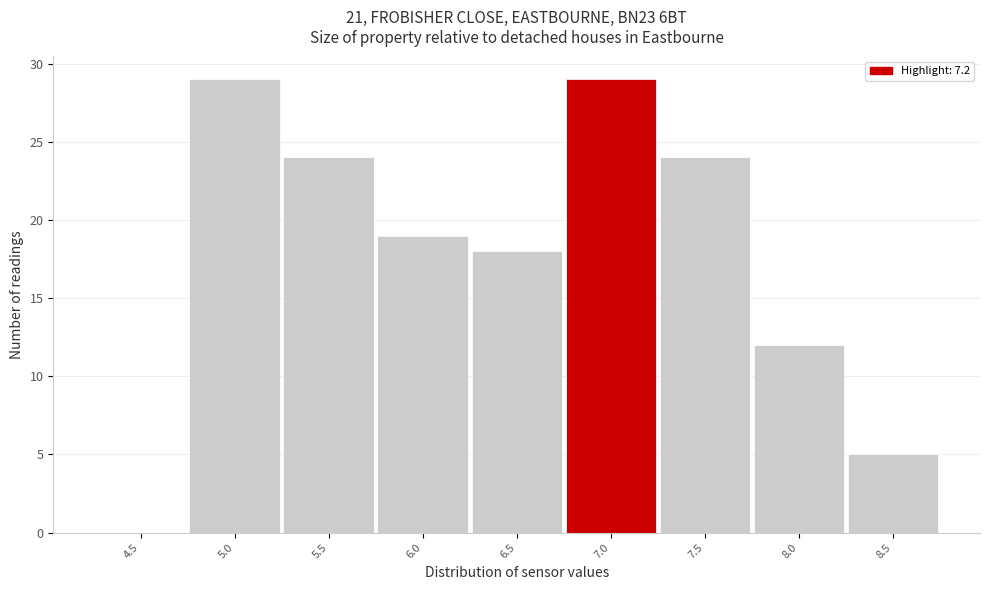

Reading left to right, extract all data points from this chart.

4.5=0	5.0=29	5.5=24	6.0=19	6.5=18	7.0=29	7.5=24	8.0=12	8.5=5